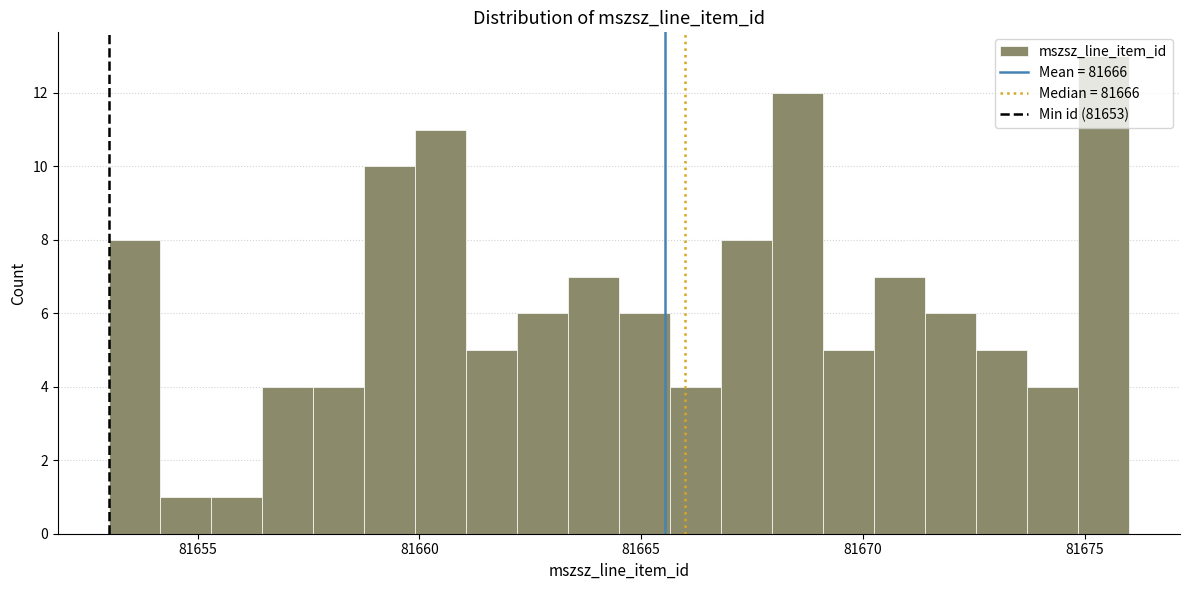

Read against the x-axis, roughly where is the centre of the tallest bar?

81675.5